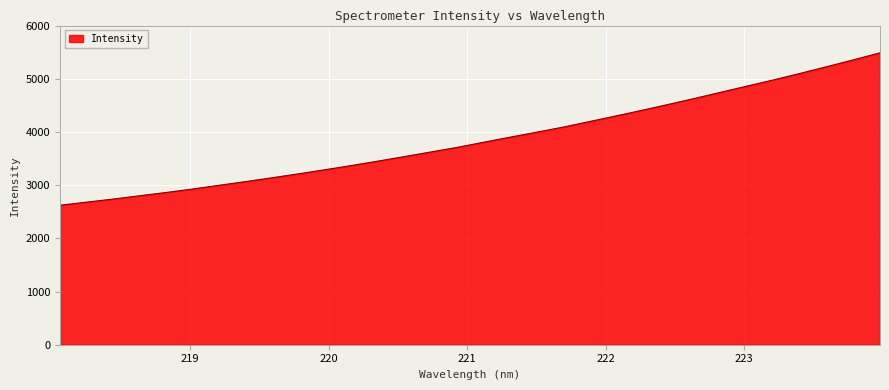

What is the smallest value displayed?

2622.1